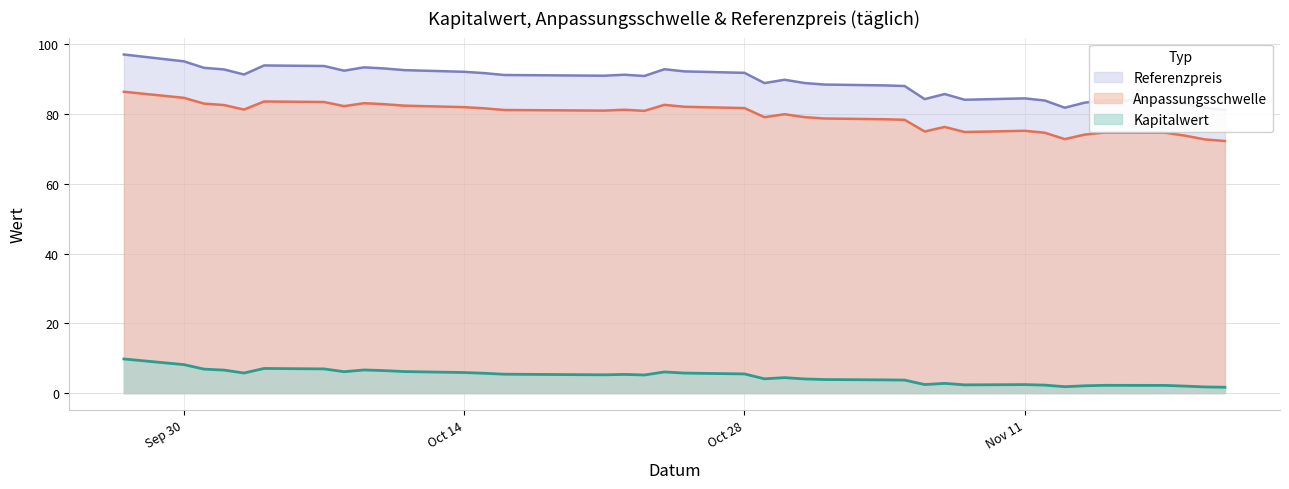

True or false: Referenzpreis and Anpassungsschwelle intersect in this chart.

False